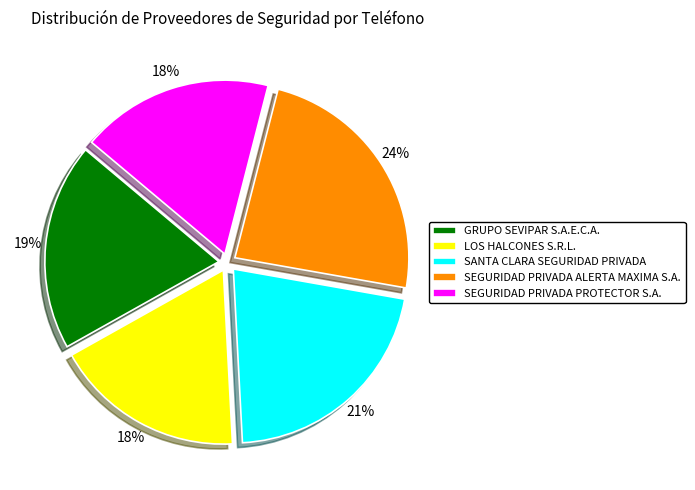

Does SEGURIDAD PRIVADA ALERTA MAXIMA S.A. account for over 50% of the chart?

No